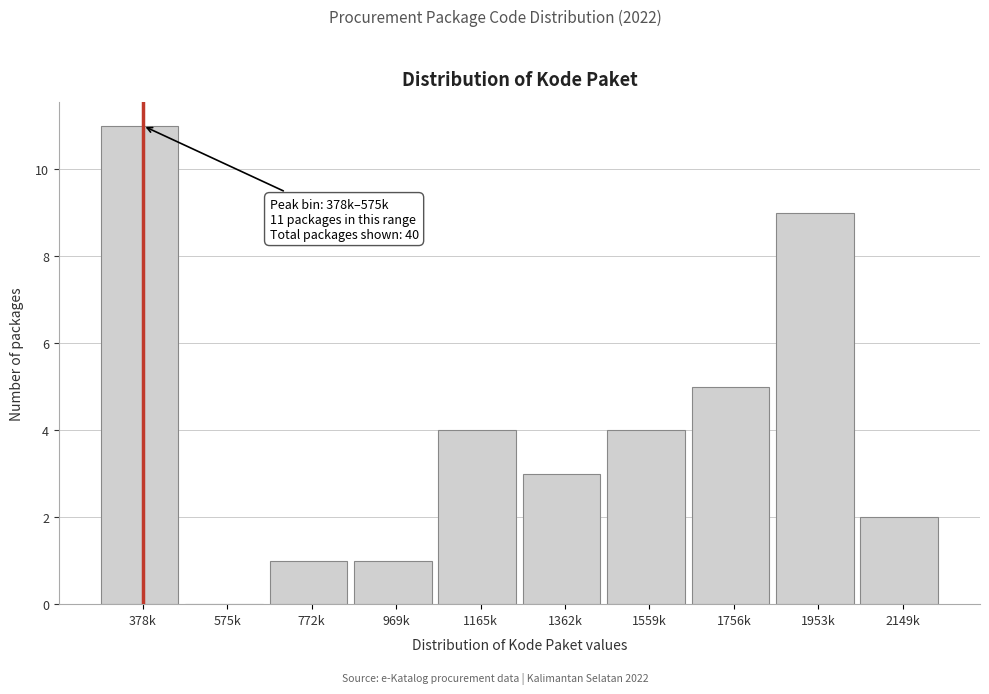

Reading left to right, extract all data points from this chart.

378k=11	575k=0	772k=1	969k=1	1165k=4	1362k=3	1559k=4	1756k=5	1953k=9	2149k=2